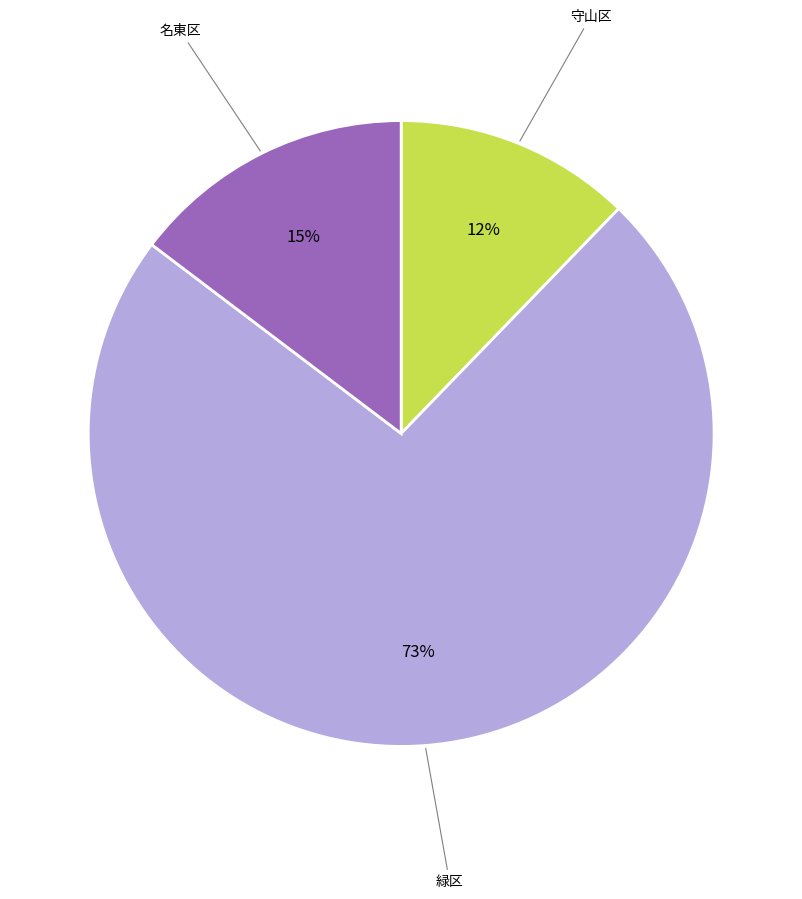

Is there any slice that represents more than half of the pie?

Yes